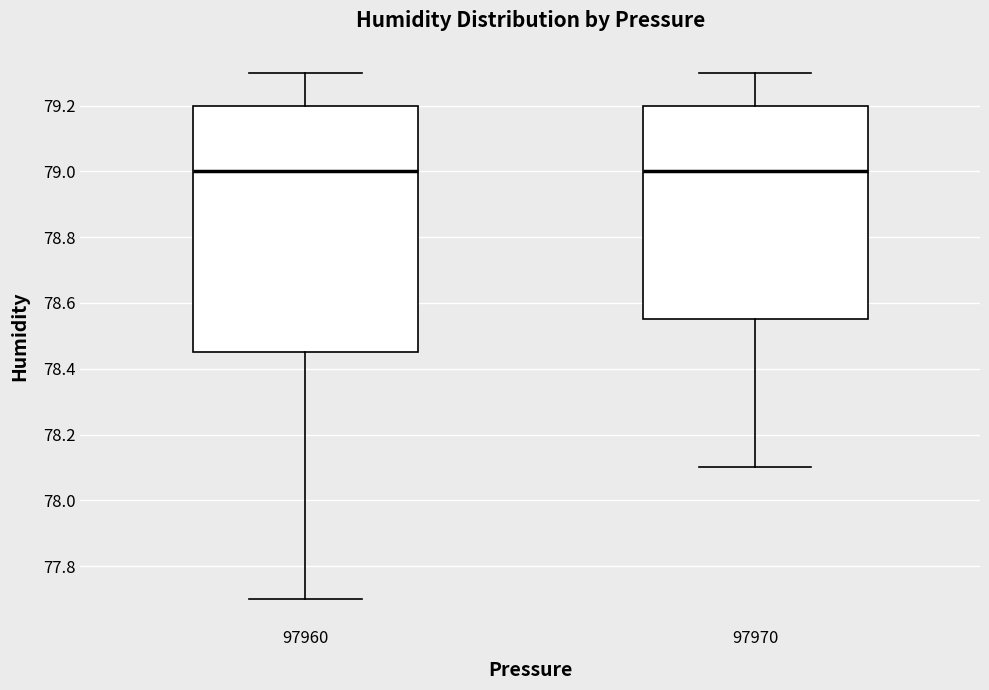

Reading left to right, read every box against the y-axis: the position of its median line, the range the box covers, and the ends of its whiskers. The values are not printed on the chart, so give them approximately, as read against the axis.

97960: median 79.00, box 78.46 to 79.20, whiskers 77.70 to 79.30
97970: median 79.00, box 78.56 to 79.20, whiskers 78.10 to 79.30